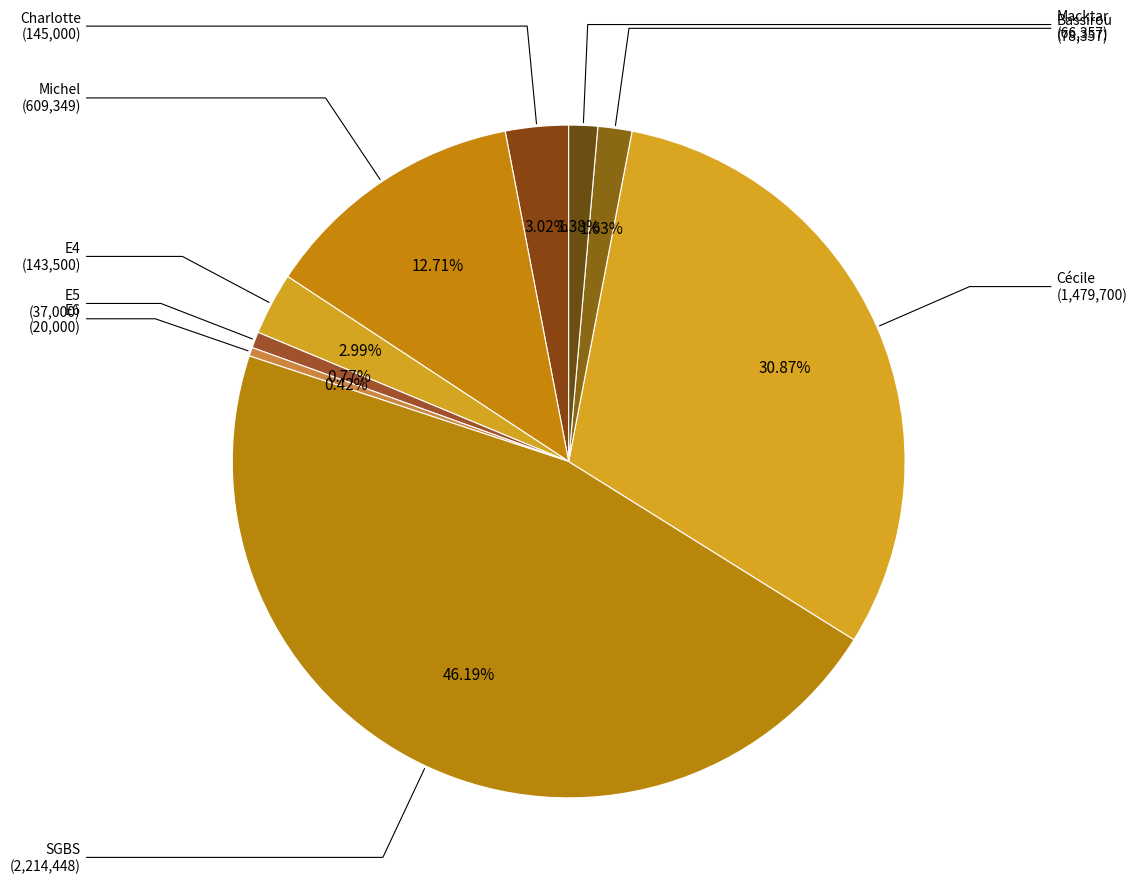

How many slices are in this pie chart?

9